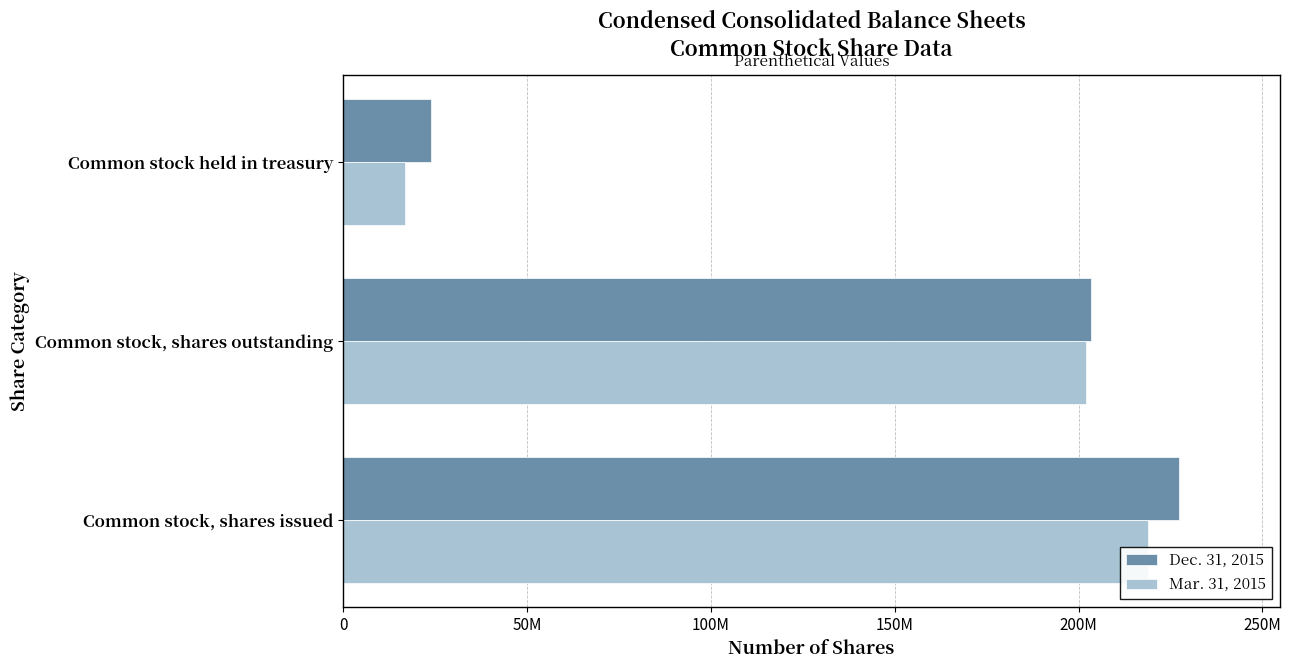

How many distinct data groups are displayed?

2